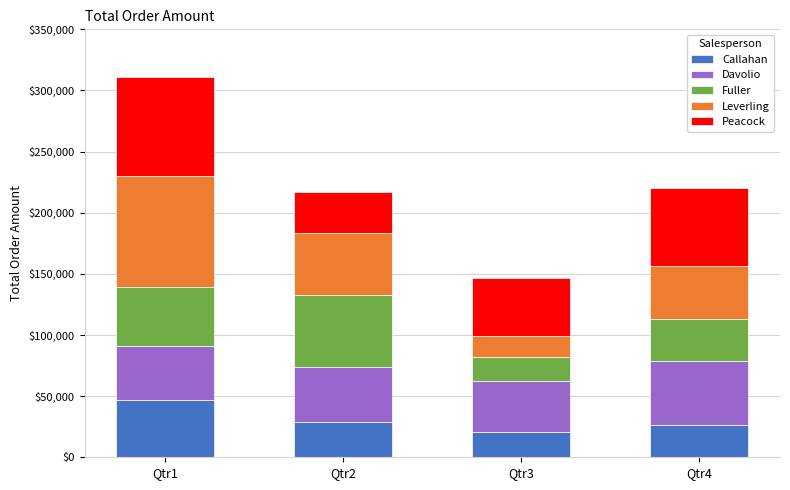

True or false: Callahan has a value of 28574 at Qtr2.

True